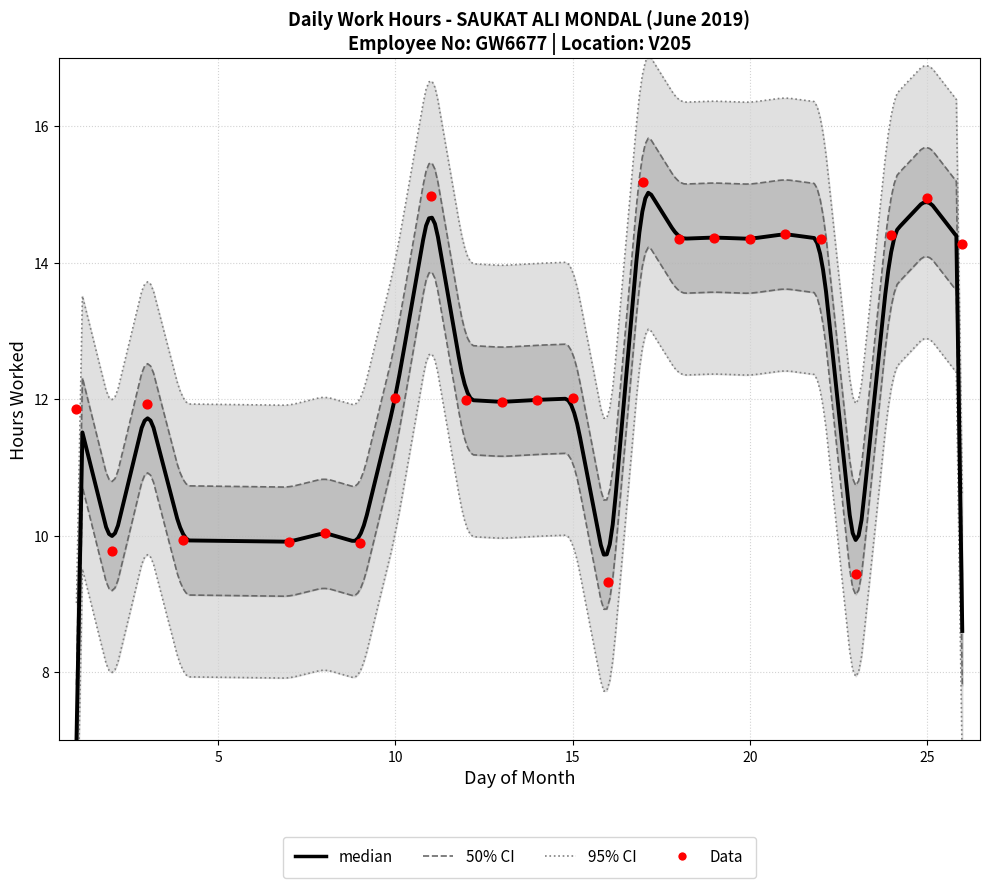

What is the ratio of the value at 13 to the value at 24?

0.8